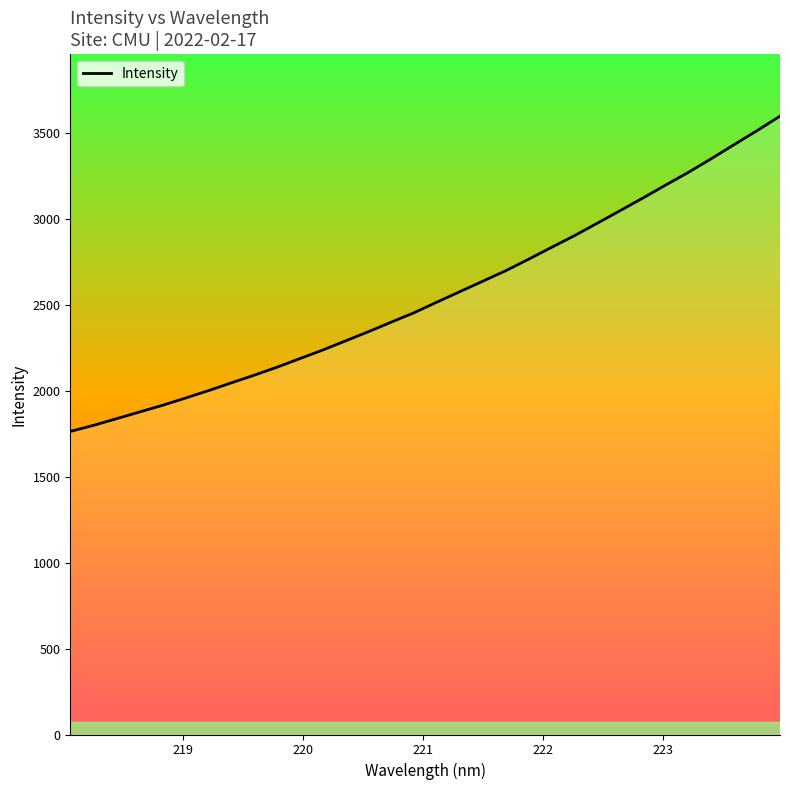

True or false: the data shows 4918.0 at 26.

False